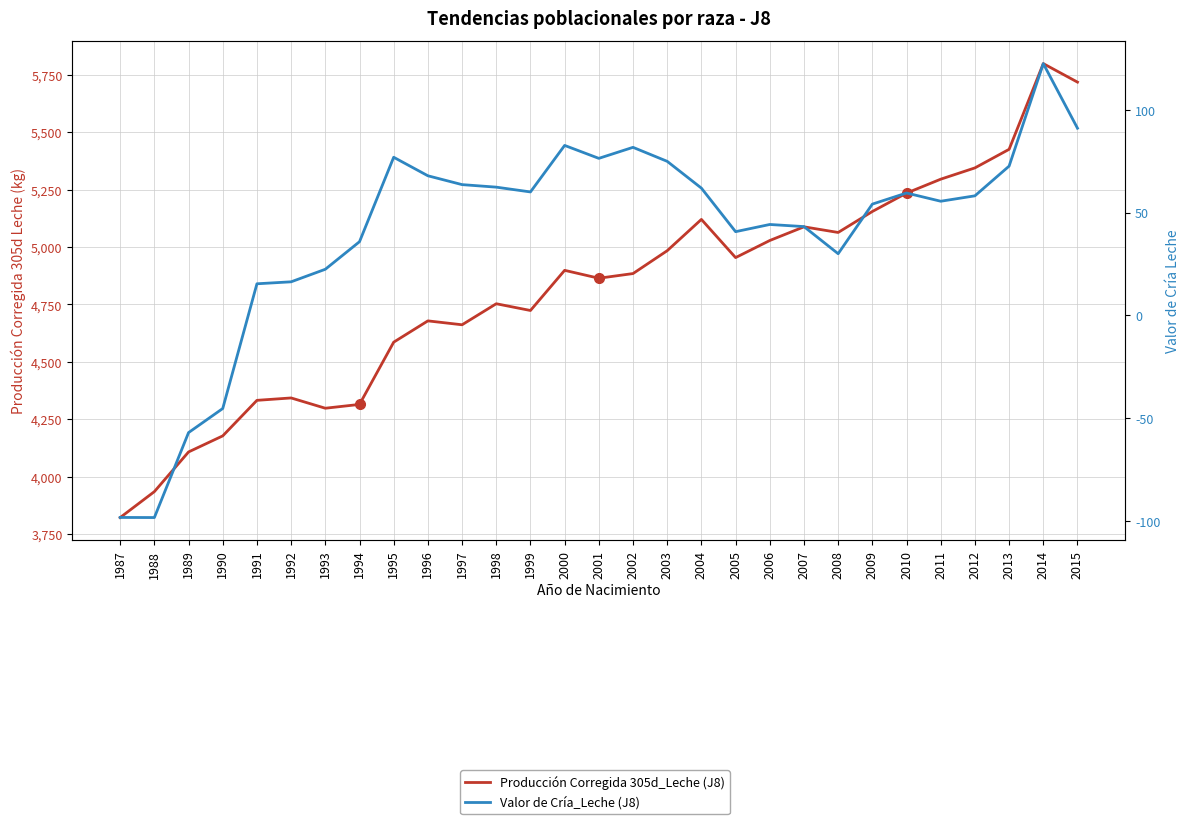

Where does the Valor de Cría_Leche (J8) series first go above 58?

1995